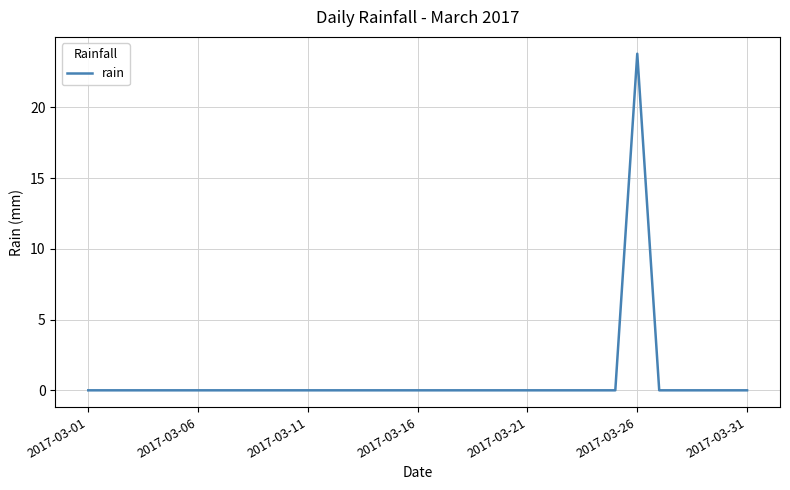

What is the maximum value shown in the chart?

23.8